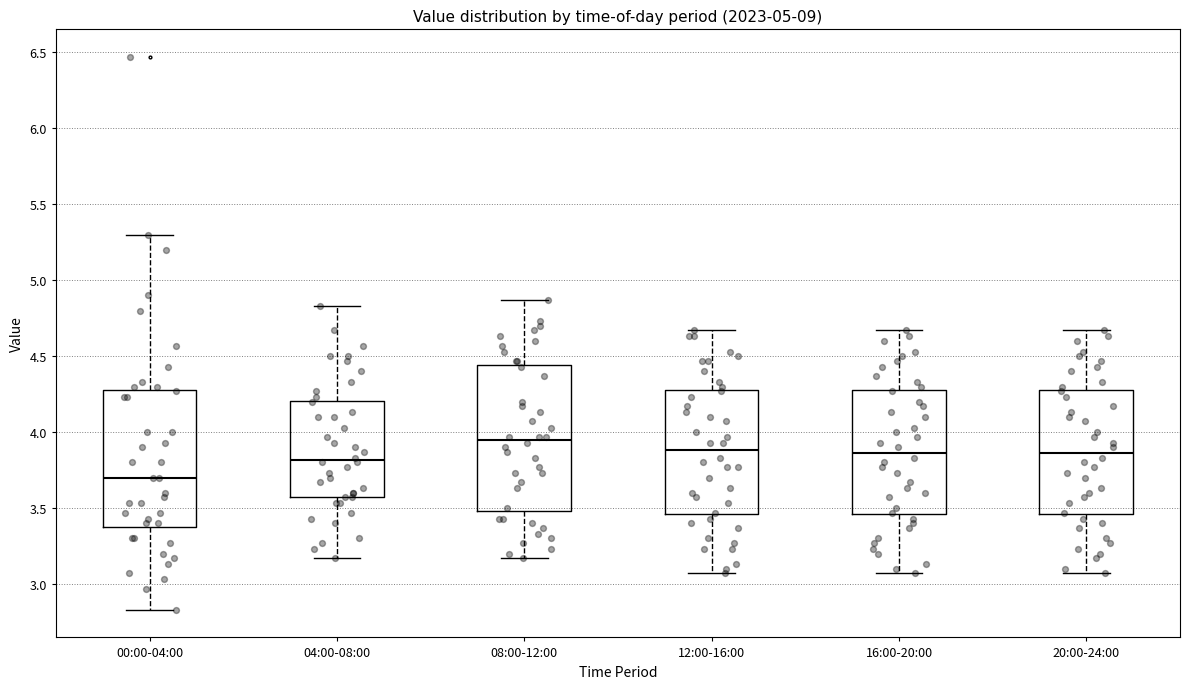

Reading left to right, transcribe this box plot: for each box, give where its median line is, the range the box spans, and where its two whiskers end, as read against the y-axis. The values are not printed on the chart, so give them approximately, as read against the axis.

00:00-04:00: median 3.70, box 3.40 to 4.30, whiskers 2.85 to 5.30
04:00-08:00: median 3.80, box 3.55 to 4.20, whiskers 3.15 to 4.85
08:00-12:00: median 3.95, box 3.50 to 4.45, whiskers 3.15 to 4.85
12:00-16:00: median 3.90, box 3.45 to 4.30, whiskers 3.05 to 4.65
16:00-20:00: median 3.85, box 3.45 to 4.30, whiskers 3.05 to 4.65
20:00-24:00: median 3.85, box 3.45 to 4.30, whiskers 3.05 to 4.65